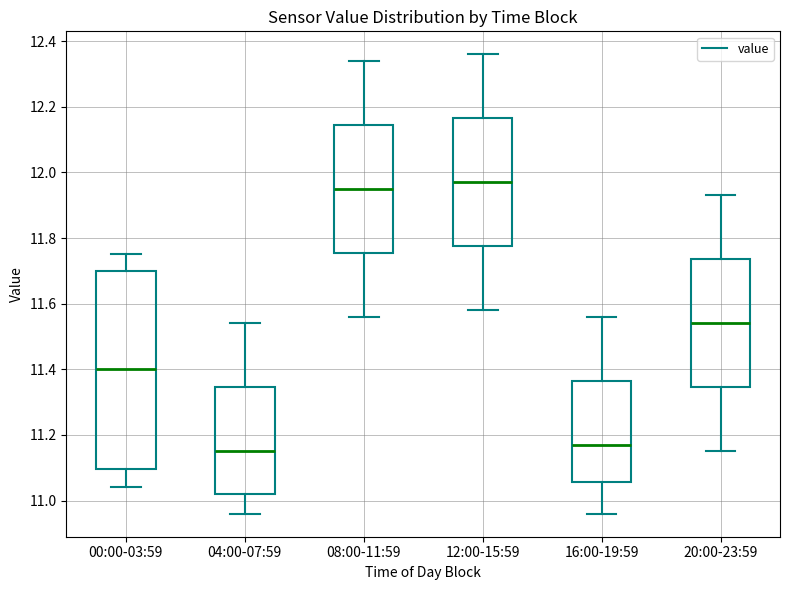

Comparing the boxes themselves (not the whiskers), which one is the tallest?

00:00-03:59